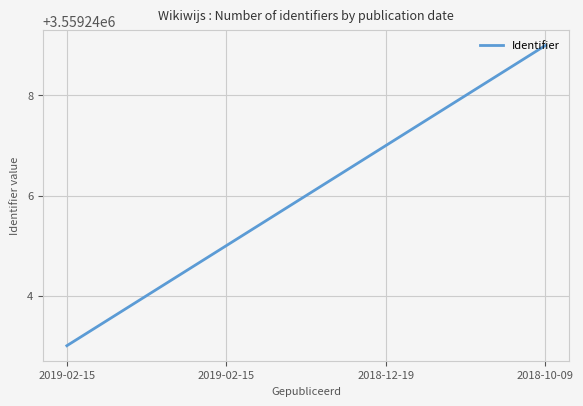

What is the smallest value displayed?

3559243.0